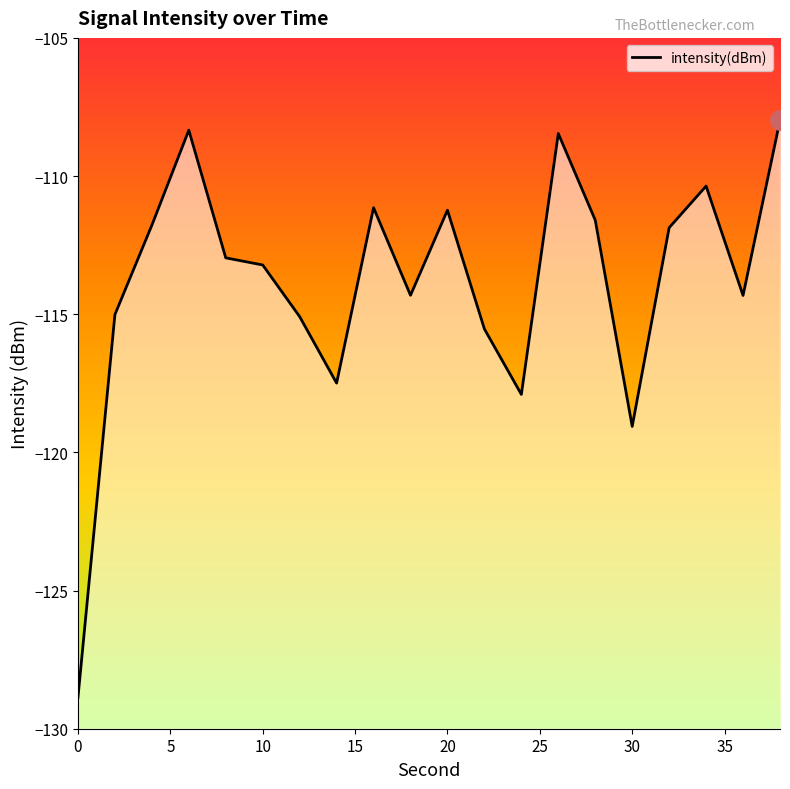

Reading left to right, list all the values displayed in this chart.

0=-128.9	2=-115.0	4=-111.8	6=-108.3	8=-113.0	10=-113.2	12=-115.1	14=-117.5	16=-111.1	18=-114.3	20=-111.2	22=-115.5	24=-117.9	26=-108.5	28=-111.6	30=-119.1	32=-111.9	34=-110.4	36=-114.3	38=-108.0